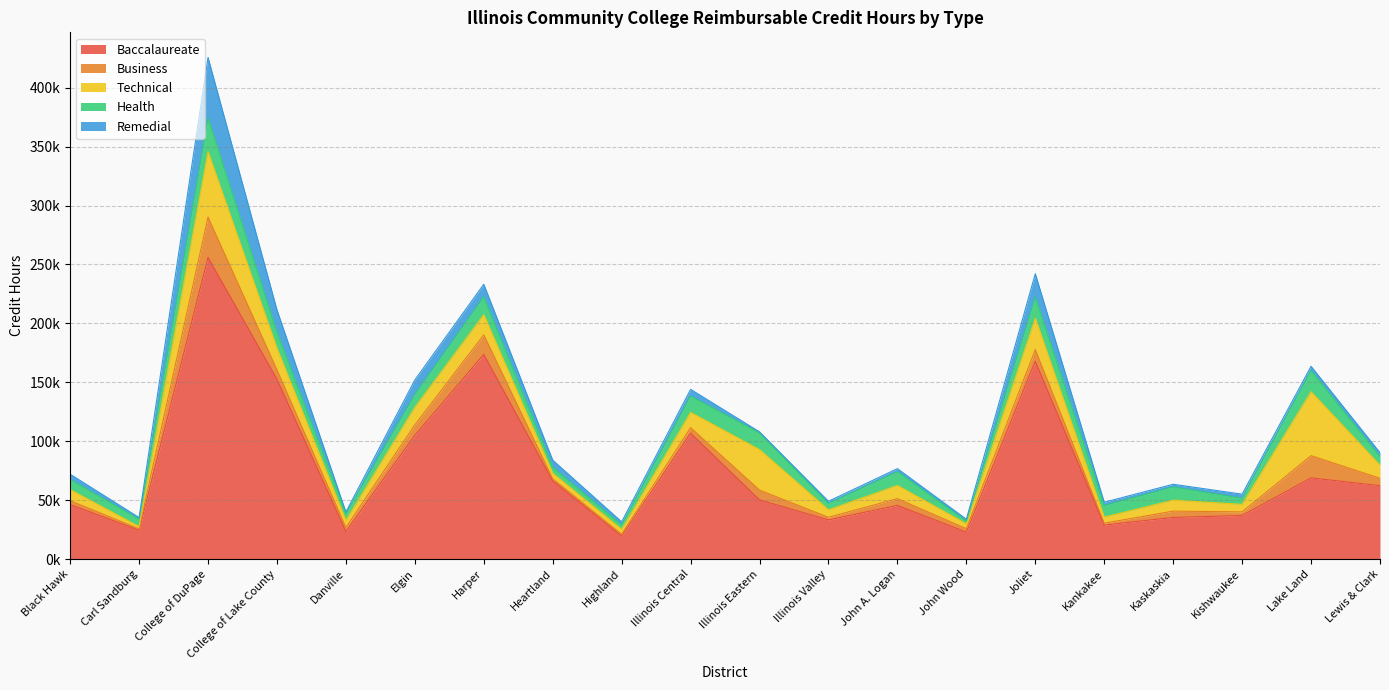

What are all the series names shown in the legend?

Baccalaureate, Business, Technical, Health, Remedial